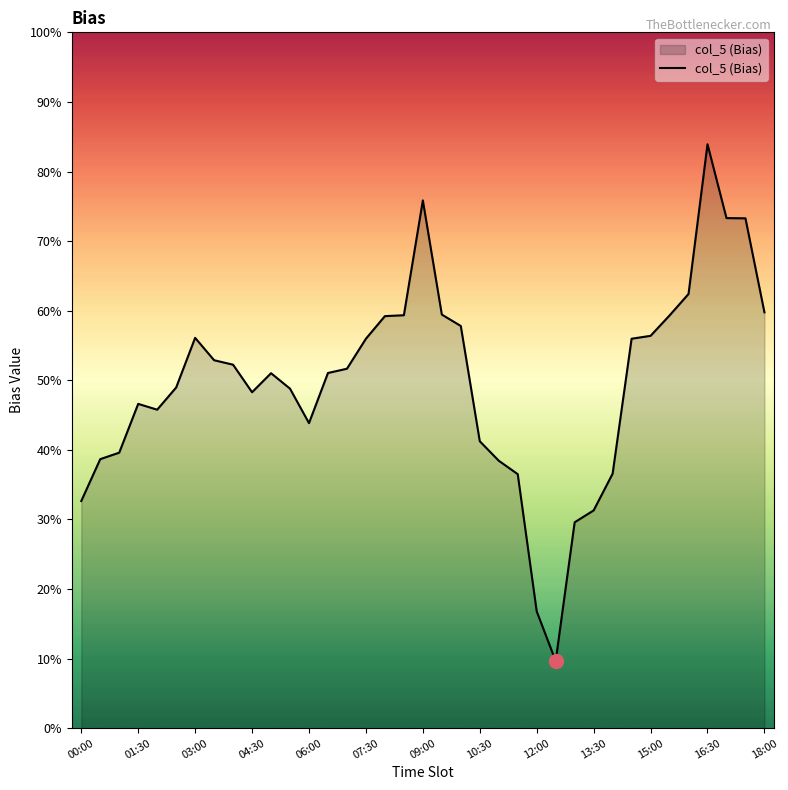

Is this an area chart (filled region under the line)?

Yes